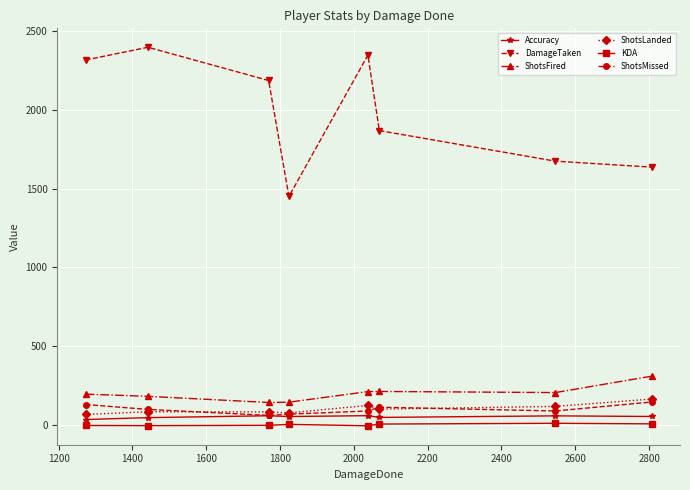

True or false: ShotsLanded has more than 0 points higher than both neighbors.

True